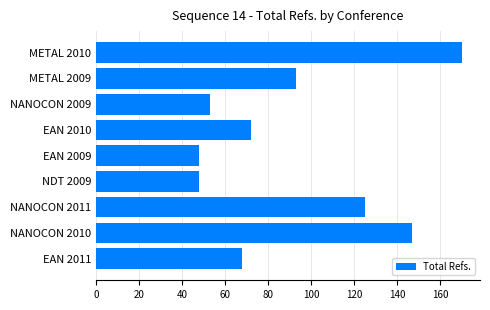

What is the difference between the maximum and minimum values?

122